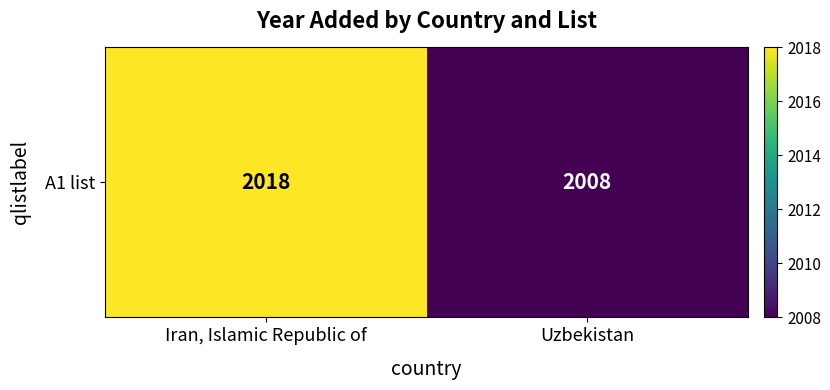

Between Uzbekistan and Iran, Islamic Republic of, which is larger?

Iran, Islamic Republic of